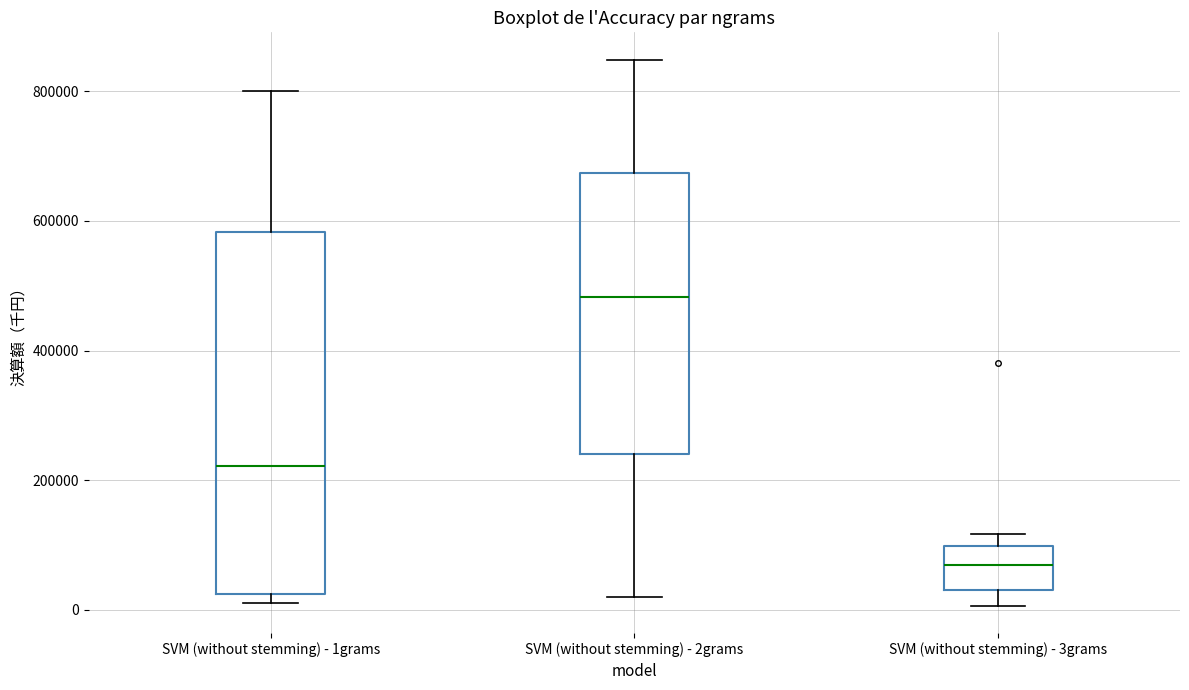

Reading left to right, read every box against the y-axis: the position of its median line, the range the box covers, and the ends of its whiskers. The values are not printed on the chart, so give them approximately, as read against the axis.

SVM (without stemming) - 1grams: median 220000, box 20000 to 580000, whiskers 20000 (just below the box's lower edge) to 800000
SVM (without stemming) - 2grams: median 480000, box 240000 to 680000, whiskers 20000 to 840000
SVM (without stemming) - 3grams: median 60000, box 40000 to 100000, whiskers 0 to 120000